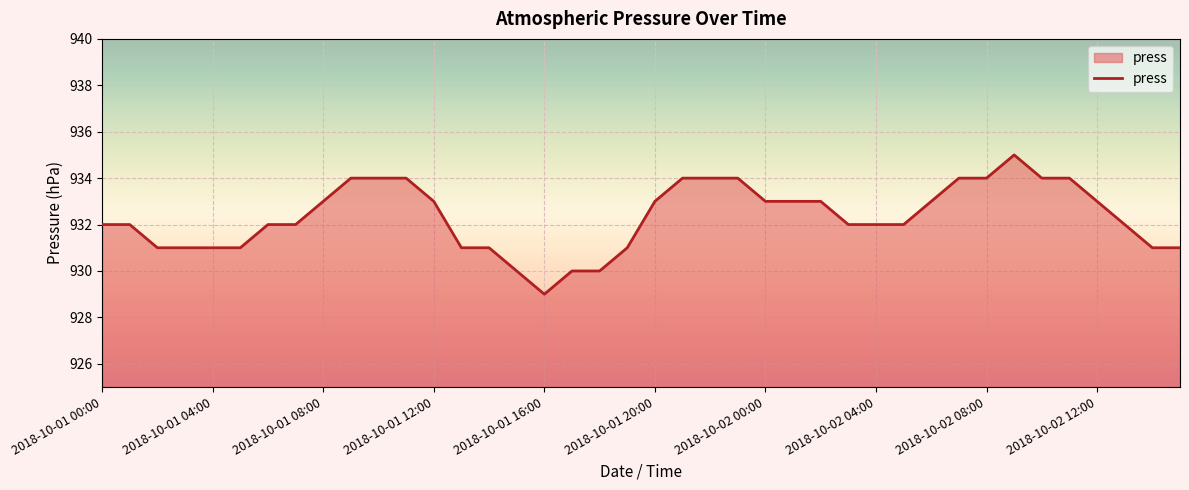

What is the minimum value shown in the chart?

929